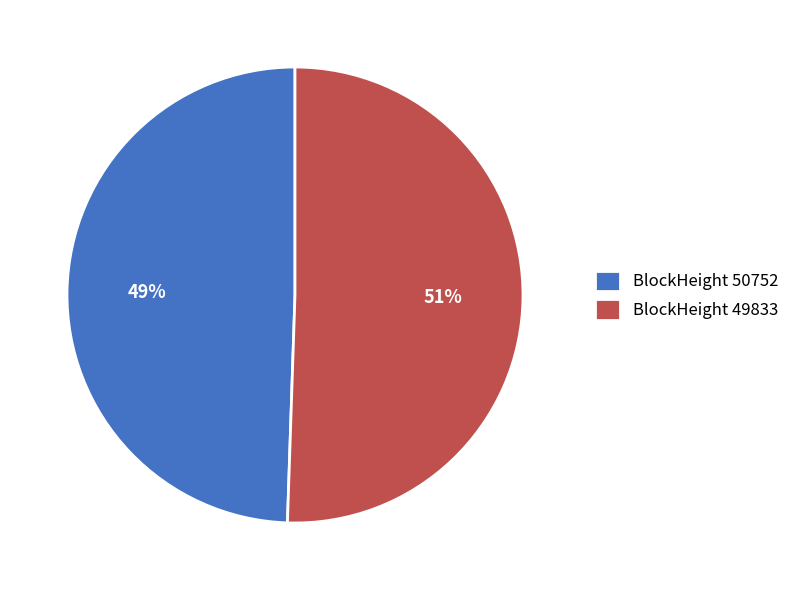

To the nearest percent, what is the average slice percentage?

50%